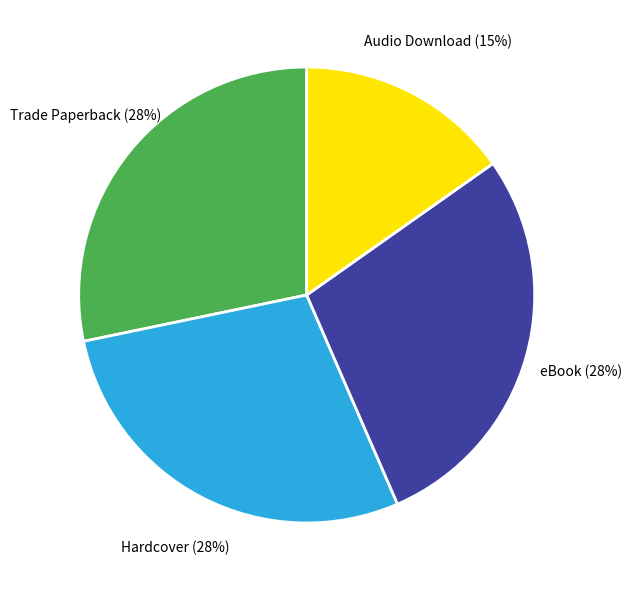

What is the smallest slice in the pie chart?

Audio Download